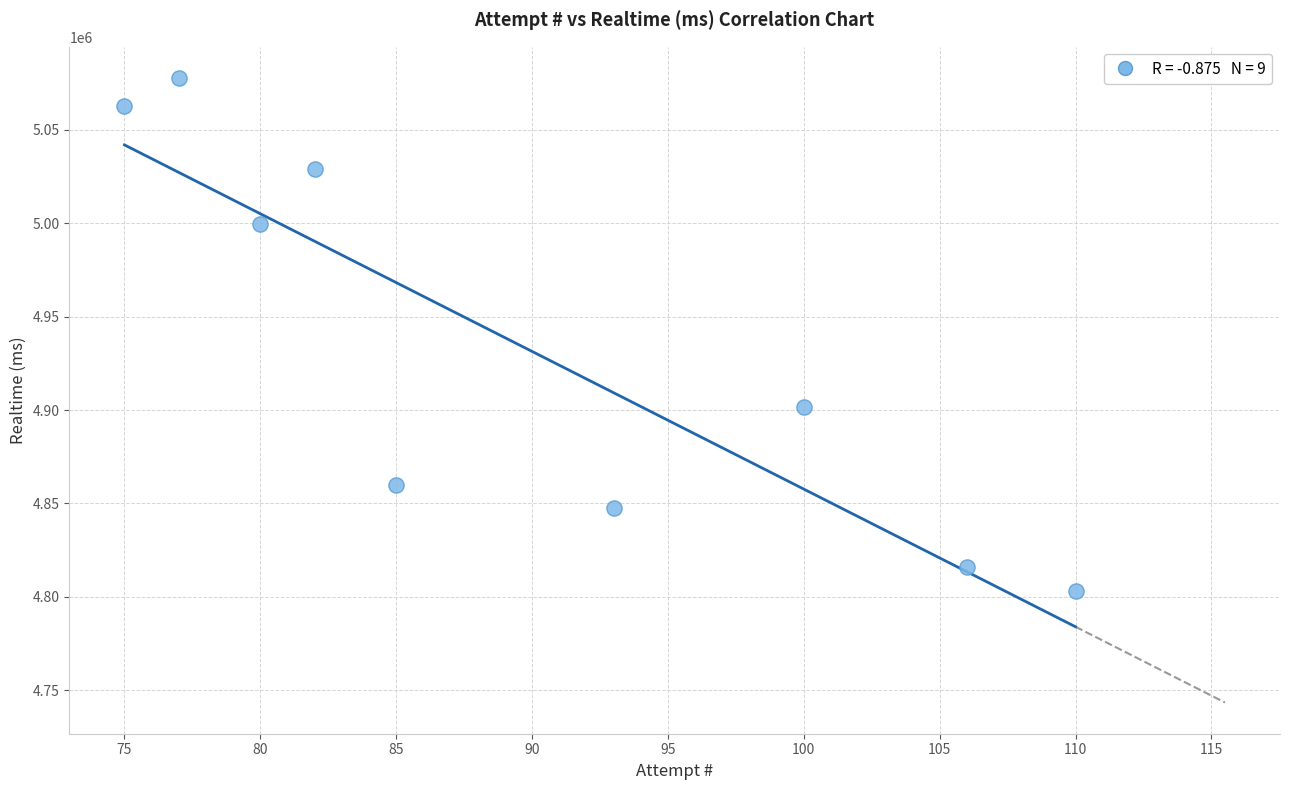

What is the range of Y values (max minus min)?

274617